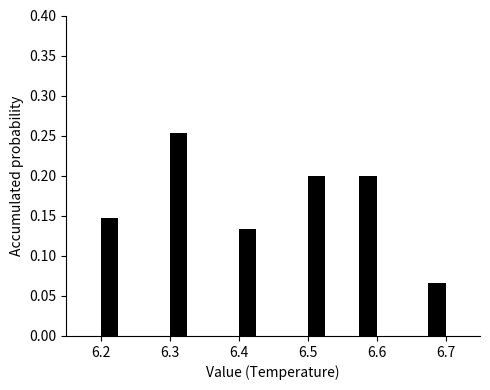

Read against the x-axis, roughly where is the centre of the tallest bar?

6.31